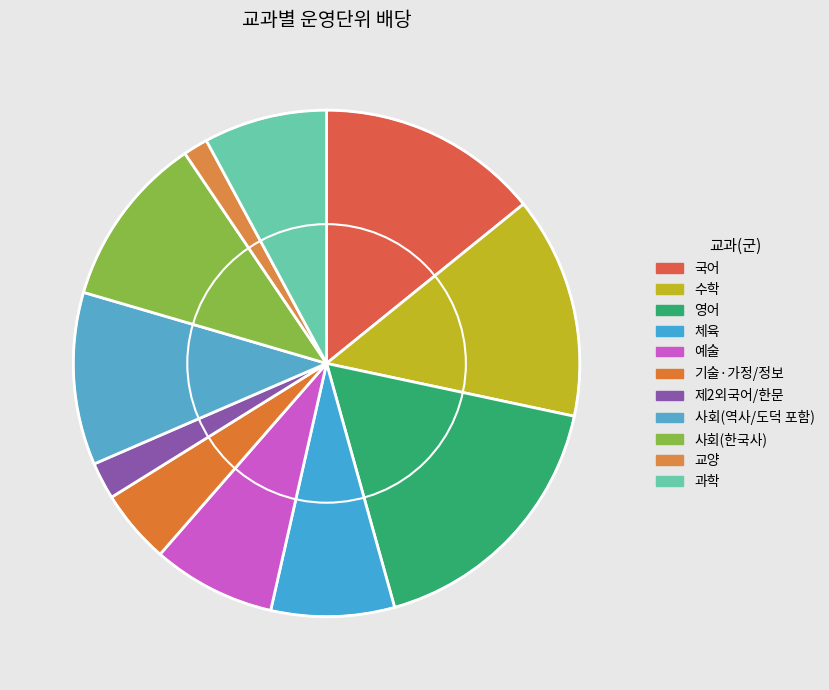

Is there a majority slice in this chart?

No